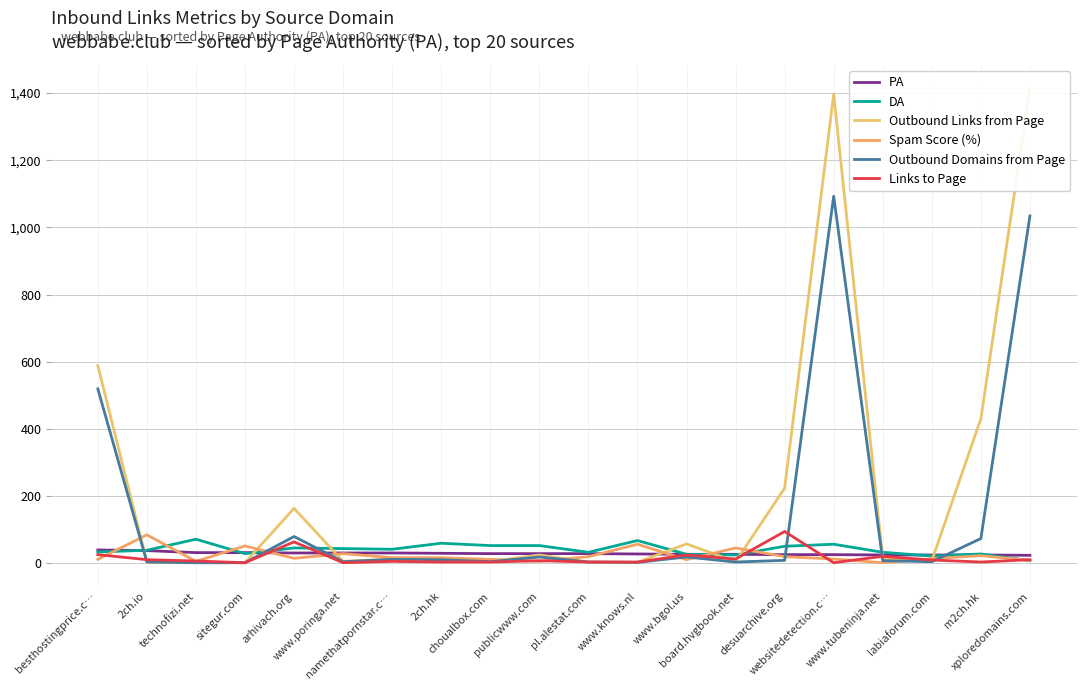

True or false: DA has more than 0 points higher than both neighbors.

True